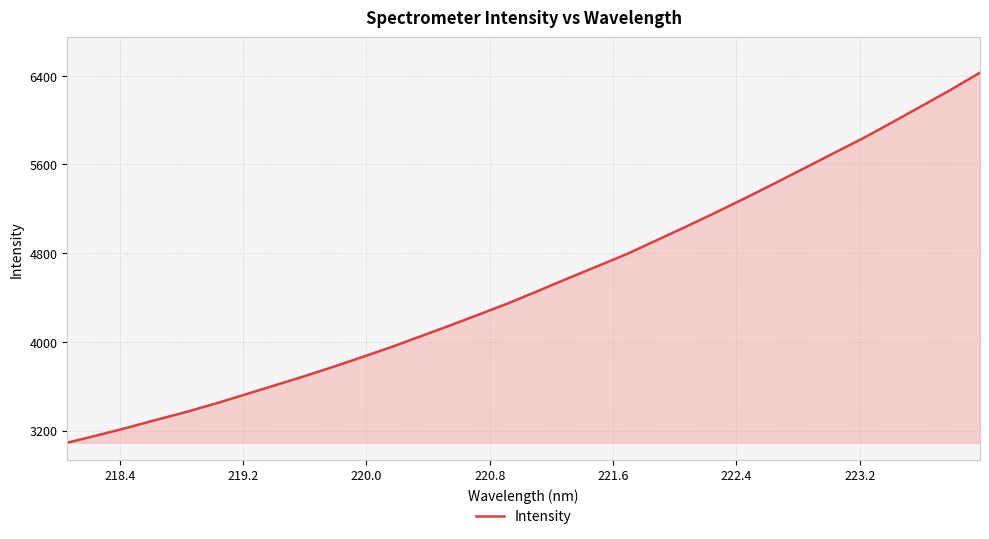

What is the sum of all values?

145009.3